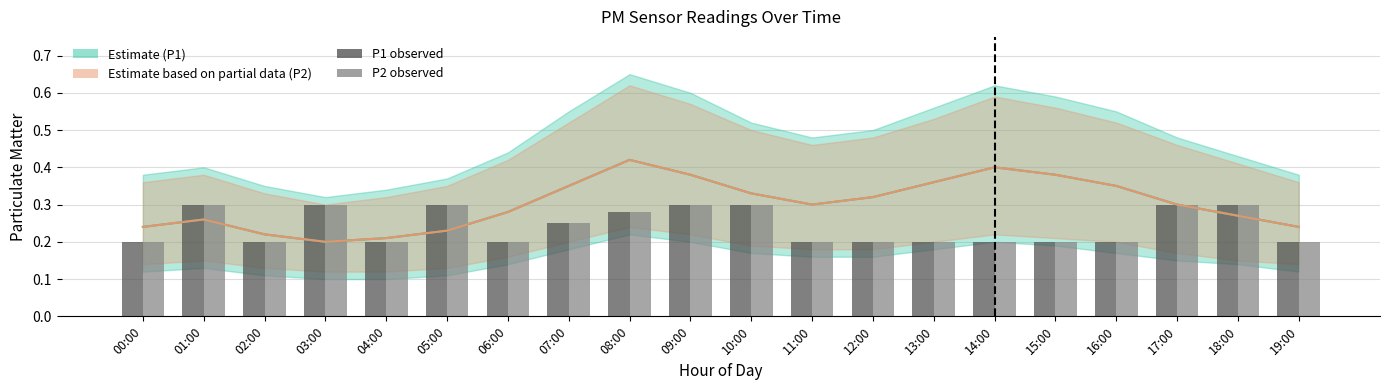

How many bars are there in total?

40